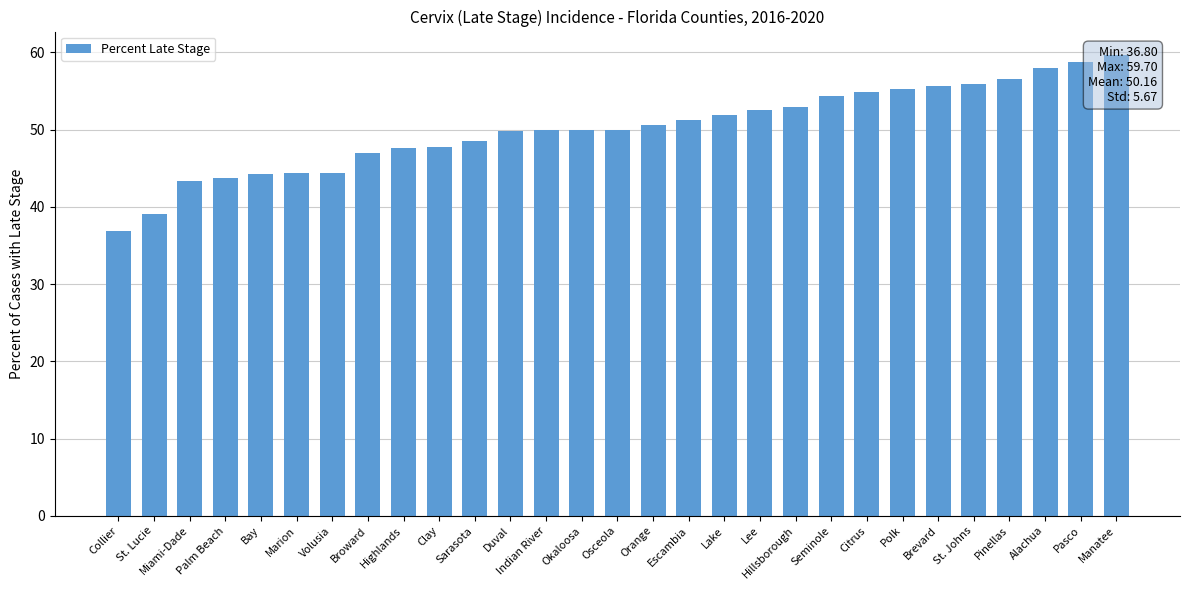

Reading left to right, extract all data points from this chart.

Collier=36.8	St. Lucie=39.1	Miami-Dade=43.3	Palm Beach=43.7	Bay=44.2	Marion=44.4	Volusia=44.4	Broward=47.0	Highlands=47.6	Clay=47.7	Sarasota=48.5	Duval=49.8	Indian River=50.0	Okaloosa=50.0	Osceola=50.0	Orange=50.6	Escambia=51.2	Lake=51.9	Lee=52.5	Hillsborough=52.9	Seminole=54.4	Citrus=54.9	Polk=55.2	Brevard=55.7	St. Johns=55.9	Pinellas=56.6	Alachua=58.0	Pasco=58.7	Manatee=59.7